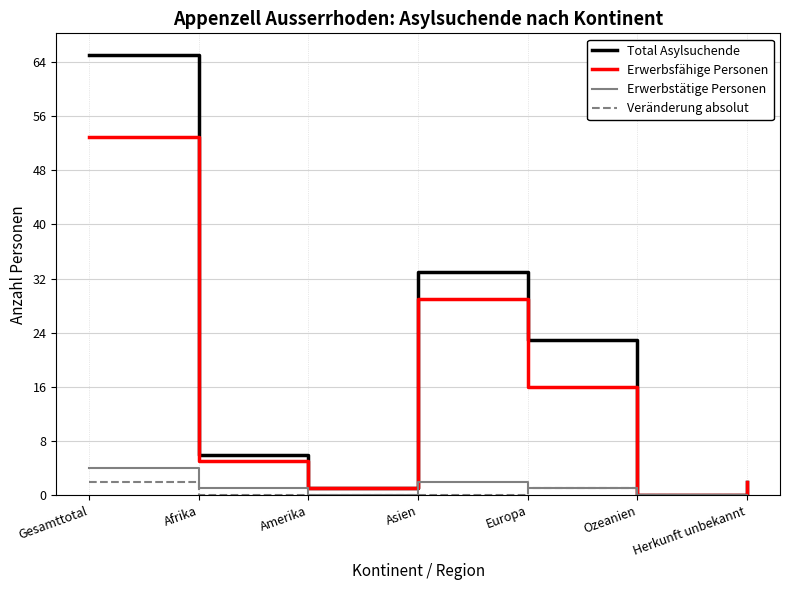

At which label is Erwerbstätige Personen closest to 2?

Asien